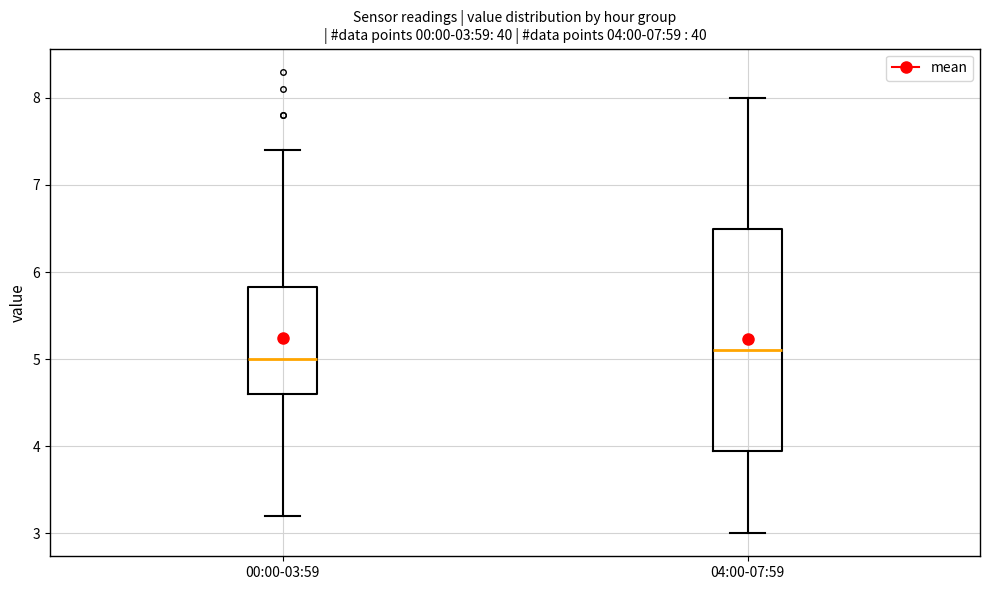

Which box is the tallest, from its lower edge to its upper edge?

04:00-07:59